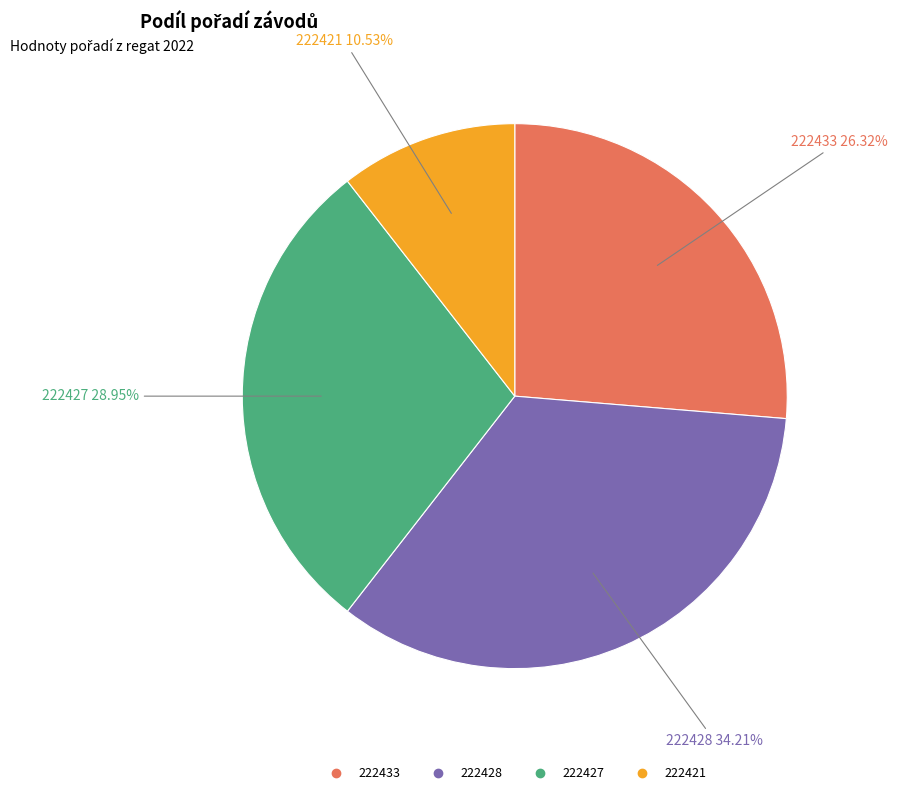

To the nearest percent, what is the difference between the 222428 and 222427 slice percentages?

5%